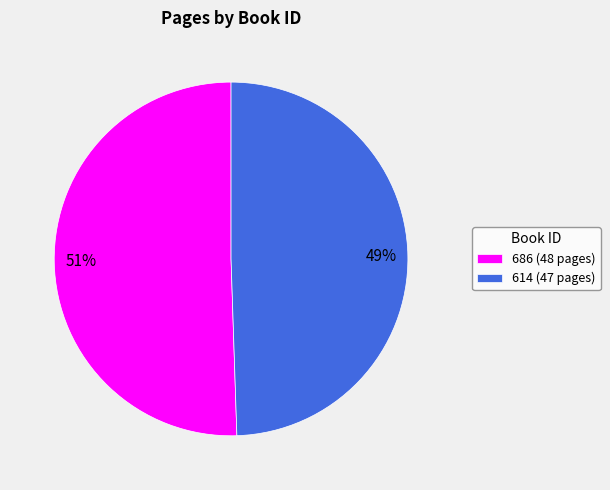

To the nearest percent, what is the combined percentage of 614 (47 pages) and 686 (48 pages)?

100%